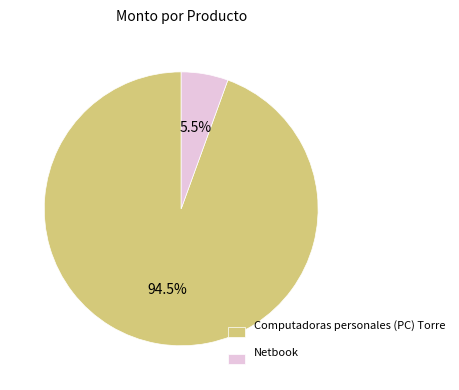

What portion of the pie excludes Netbook?

94.5%